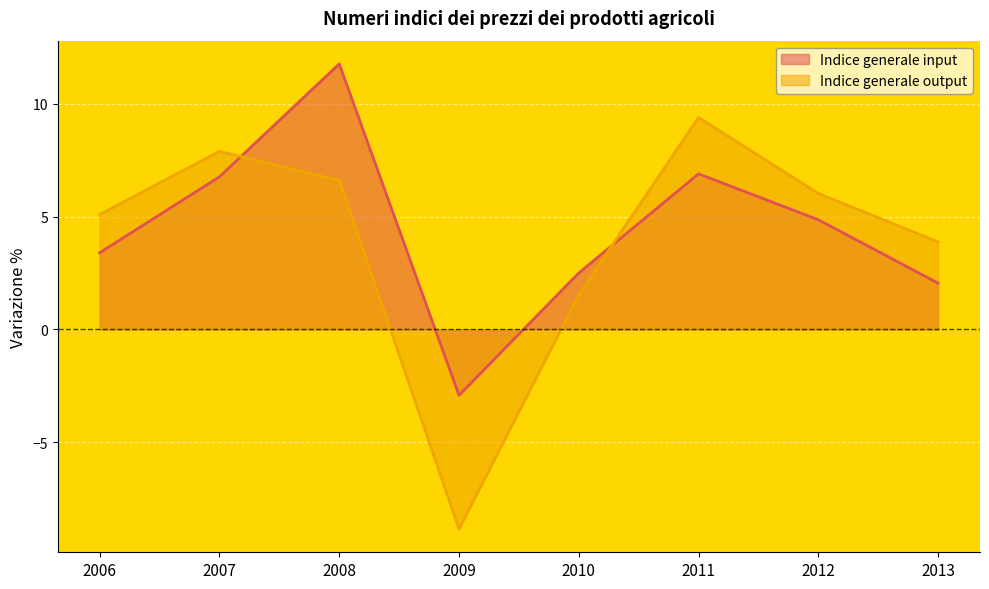

What is the value of the Indice generale output point at the 2nd from the left?

7.9